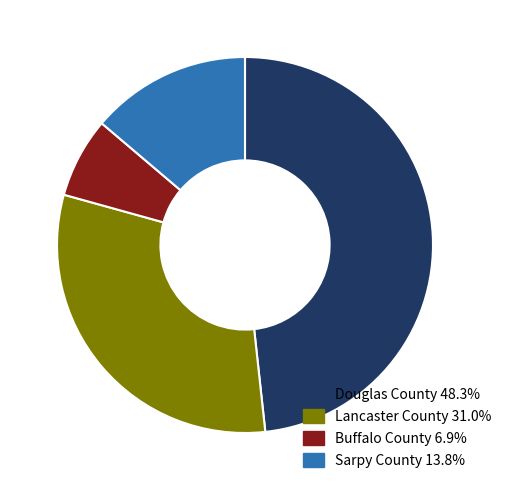

Combined, do Sarpy County 13.8% and Buffalo County 6.9% account for over 50%?

No